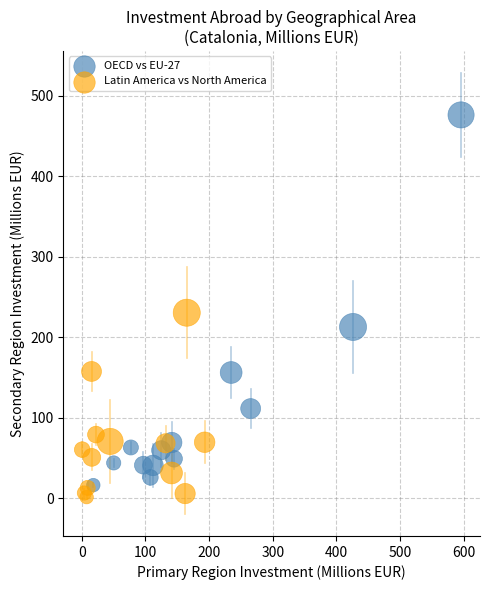

Which series contains the highest Y value?

OECD vs EU-27